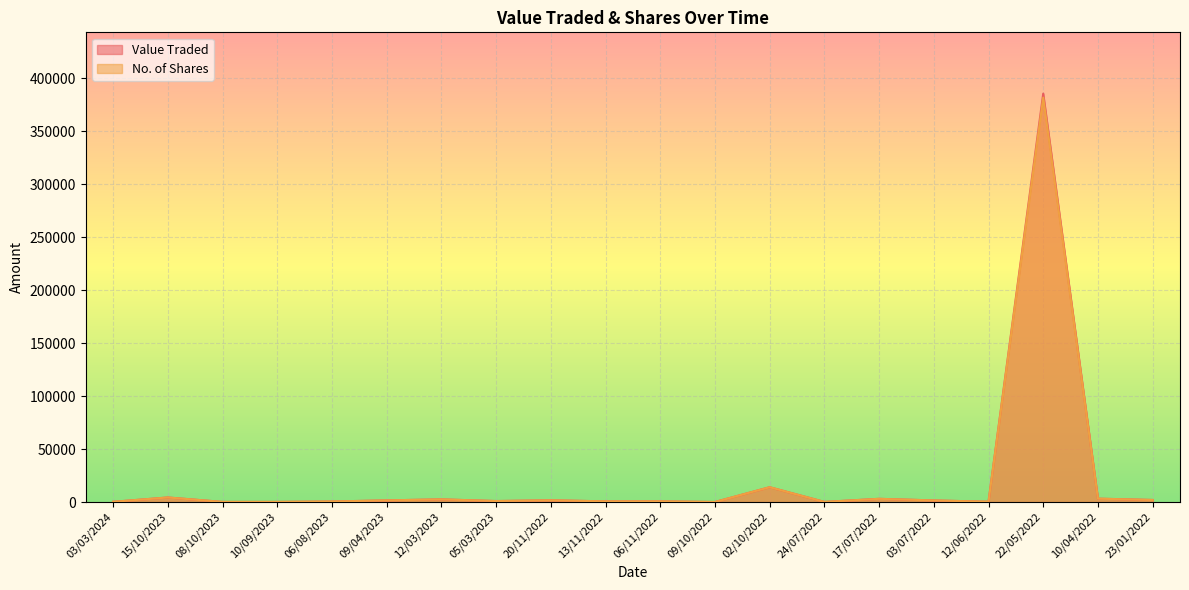

Reading left to right, what are all the values shown in this chart?

Value Traded: 205	4290	103	100	494	1545	2510	923	1634	631	635	19	13974	104	3013	1500	286	385545	3179	1932
No. of Shares: 205	4290	103	100	494	1545	2510	923	1634	631	635	19	13974	104	3013	1500	286	381728	3179	1932